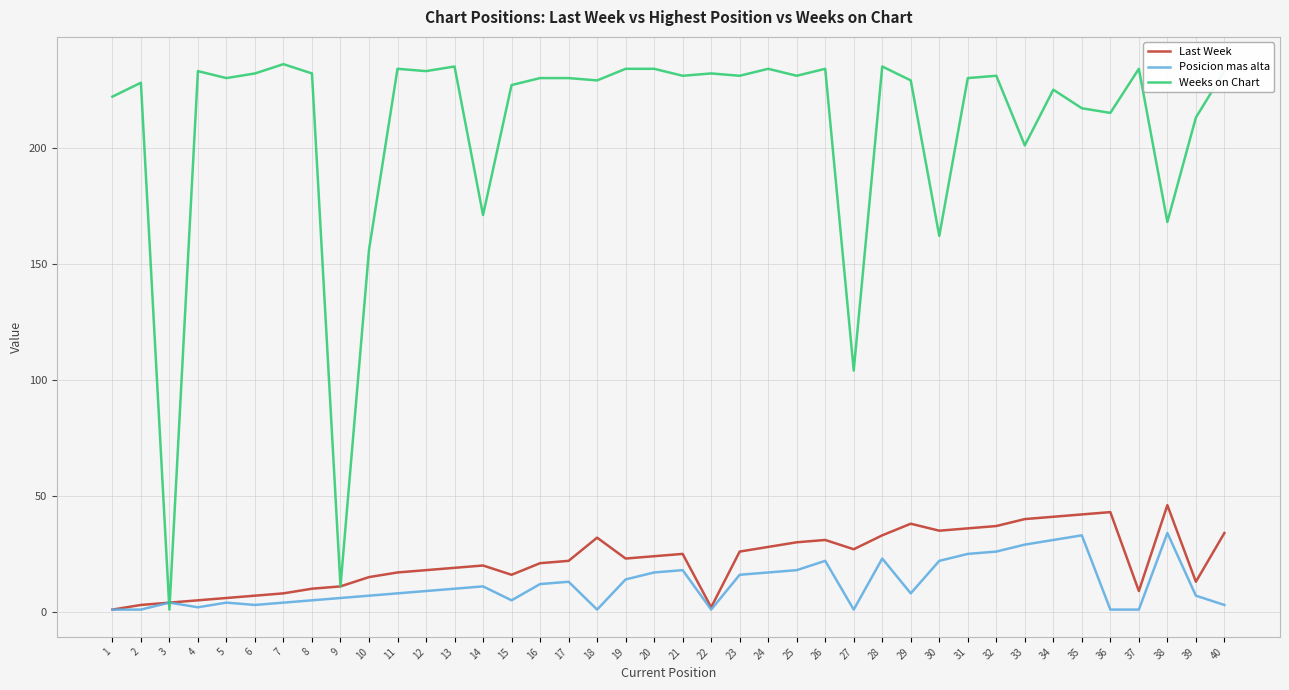

True or false: Posicion mas alta has a value of 4 at 17.

False